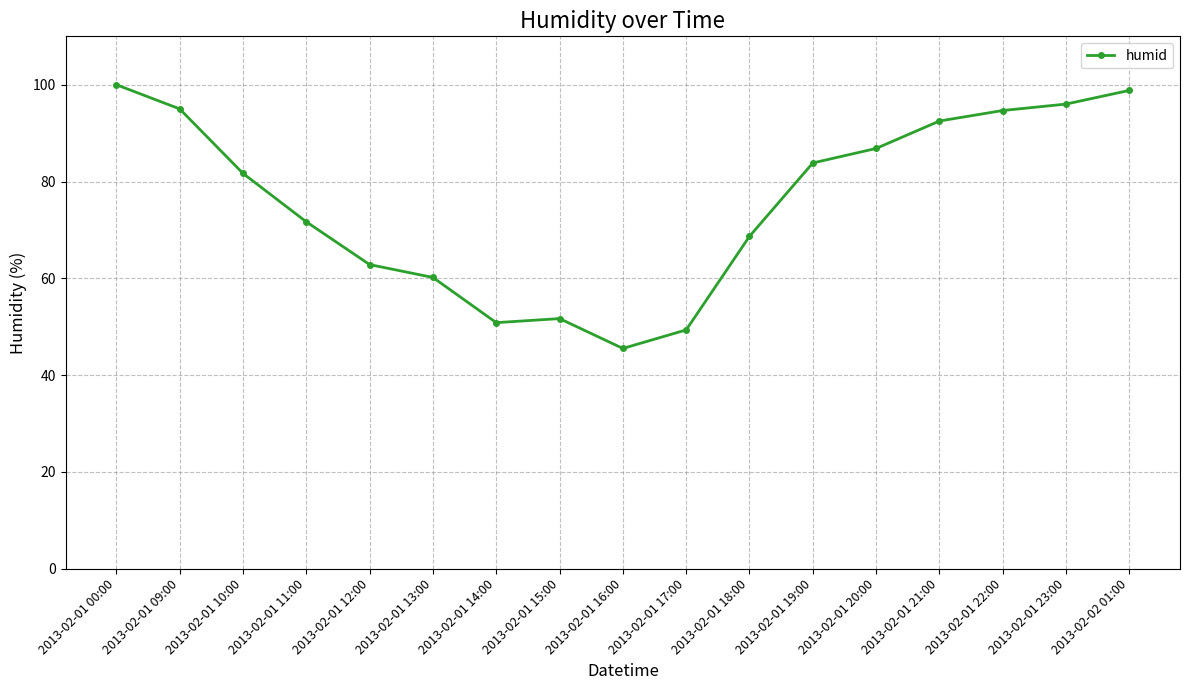

At which category does the data reach its first local peak?

2013-02-01 15:00